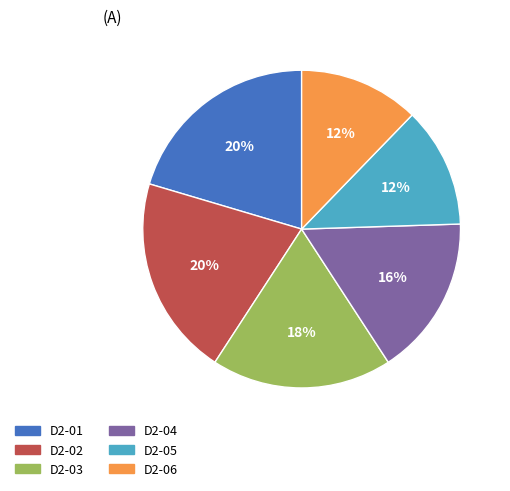

What percentage is the D2-05 slice, to the nearest percent?

12%